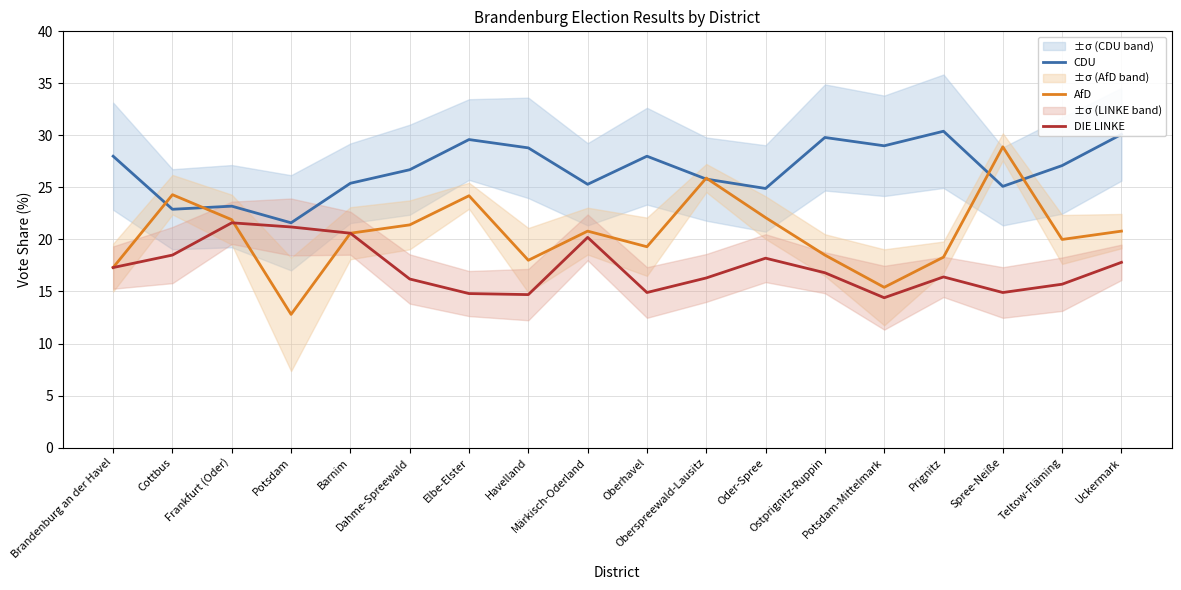

Where does the AfD series first go above 20?

Cottbus